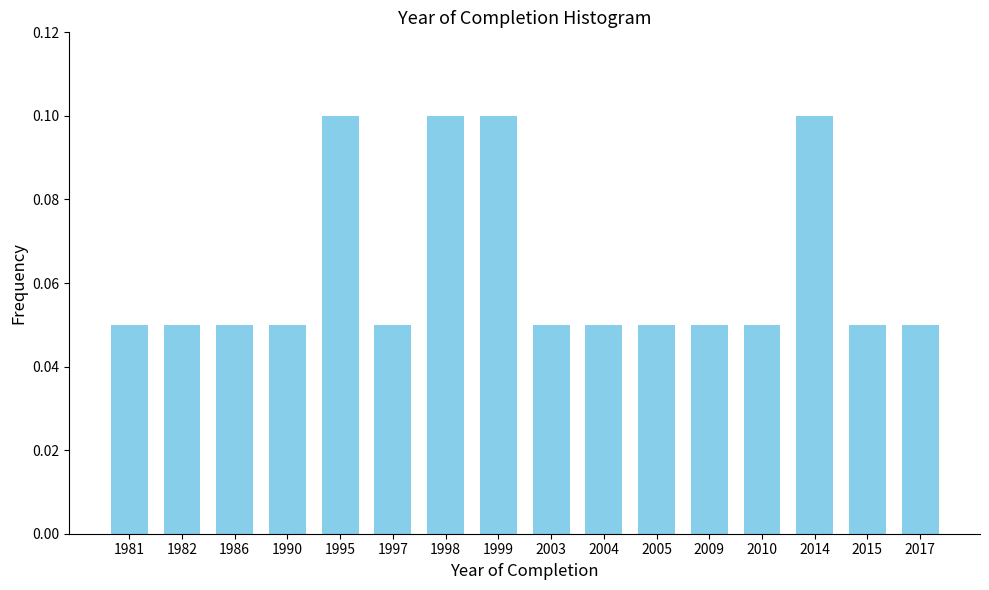

How many values are between 0 and 1?

16